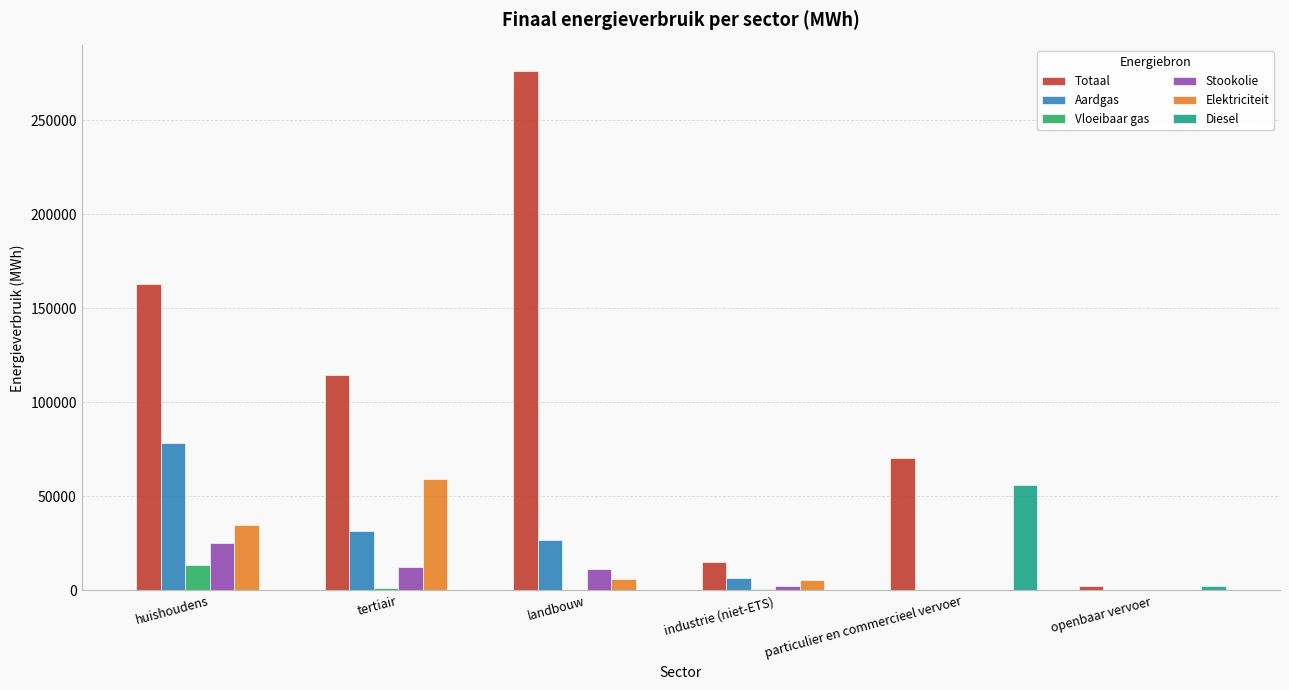

What is the maximum value shown in the chart?

275961.8